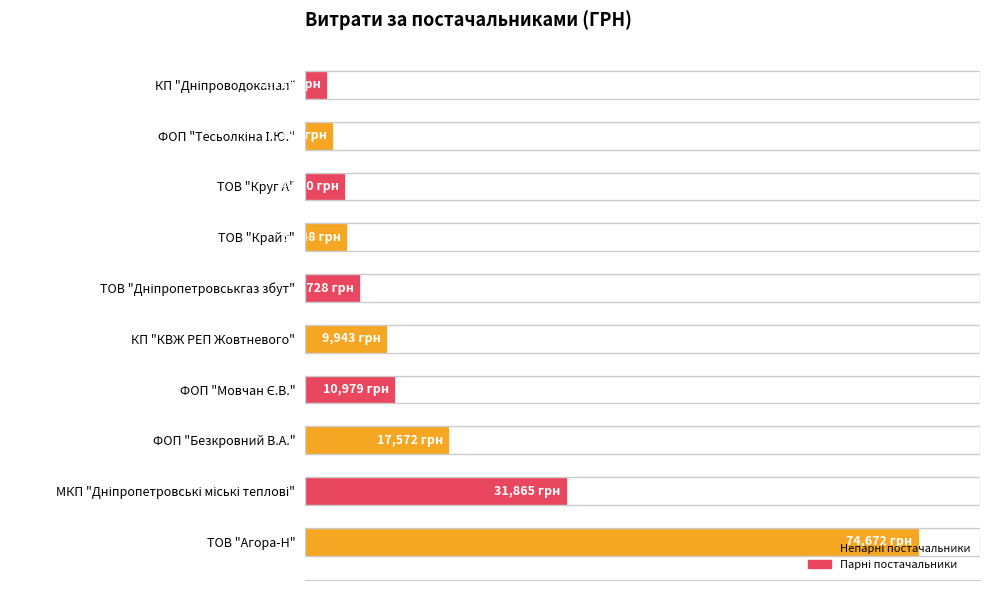

Are the bars horizontal?

Yes